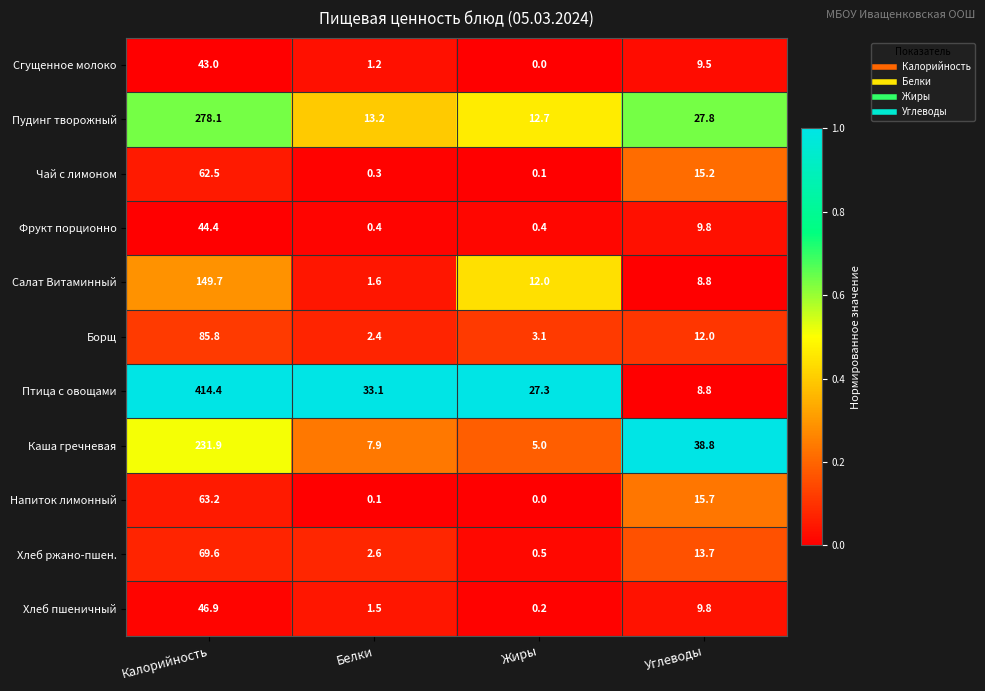

Rank the series by their maximum value, from lowest to highest.

Сгущенное молоко, Фрукт порционно, Хлеб пшеничный, Чай с лимоном, Напиток лимонный, Хлеб ржано-пшен., Борщ, Салат Витаминный, Каша гречневая, Пудинг творожный, Птица с овощами